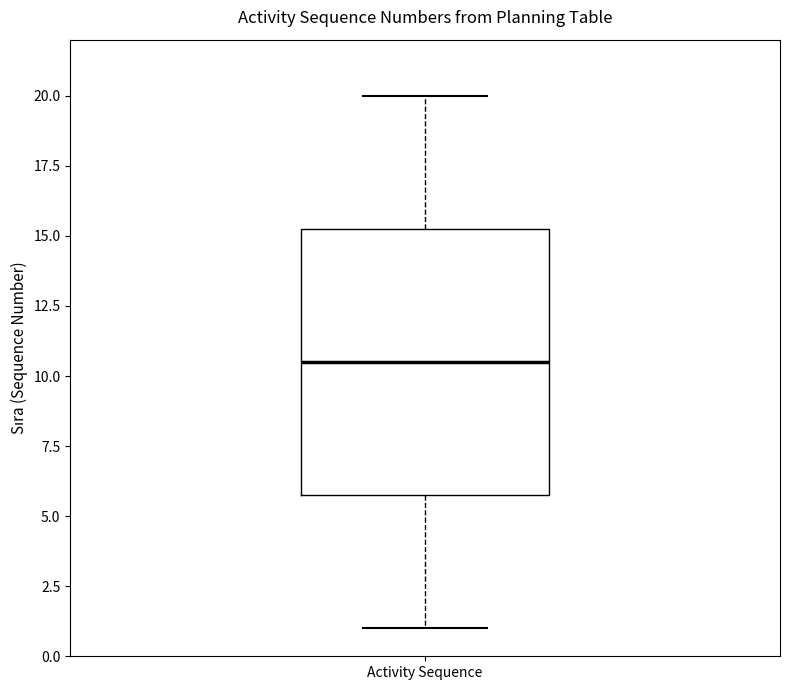

Transcribe this box plot: give where the median line is, the range the box spans, and where the two whiskers end, as read against the y-axis. The values are not printed on the chart, so give them approximately, as read against the axis.

median 10.5, box 6.0 to 15.5, whiskers 1.0 to 20.0